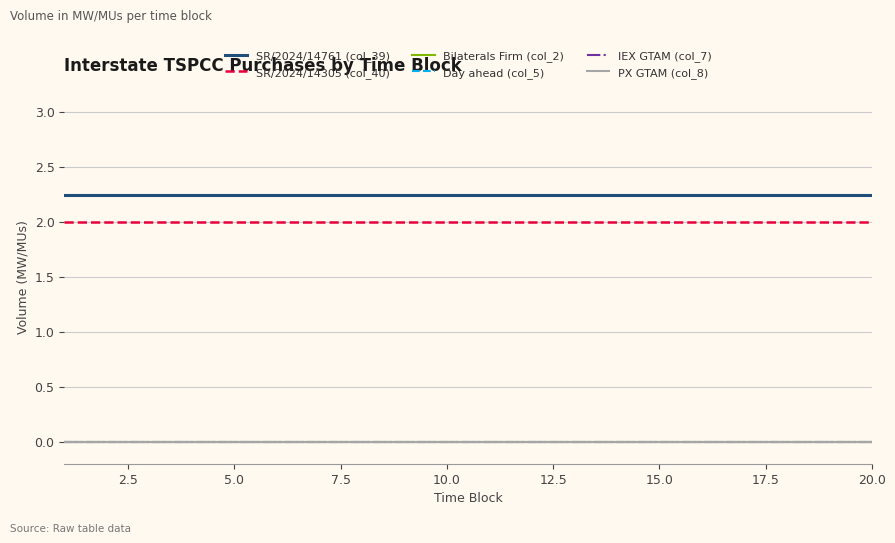

Reading left to right, transcribe all the data shown in this chart.

SR/2024/14761 (col_39): 2.2	2.2	2.2	2.2	2.2	2.2	2.2	2.2	2.2	2.2	2.2	2.2	2.2	2.2	2.2	2.2	2.2	2.2	2.2	2.2
SR/2024/14305 (col_40): 2.0	2.0	2.0	2.0	2.0	2.0	2.0	2.0	2.0	2.0	2.0	2.0	2.0	2.0	2.0	2.0	2.0	2.0	2.0	2.0
Bilaterals Firm (col_2): 0.0	0.0	0.0	0.0	0.0	0.0	0.0	0.0	0.0	0.0	0.0	0.0	0.0	0.0	0.0	0.0	0.0	0.0	0.0	0.0
Day ahead (col_5): 0.0	0.0	0.0	0.0	0.0	0.0	0.0	0.0	0.0	0.0	0.0	0.0	0.0	0.0	0.0	0.0	0.0	0.0	0.0	0.0
IEX GTAM (col_7): 0.0	0.0	0.0	0.0	0.0	0.0	0.0	0.0	0.0	0.0	0.0	0.0	0.0	0.0	0.0	0.0	0.0	0.0	0.0	0.0
PX GTAM (col_8): 0.0	0.0	0.0	0.0	0.0	0.0	0.0	0.0	0.0	0.0	0.0	0.0	0.0	0.0	0.0	0.0	0.0	0.0	0.0	0.0